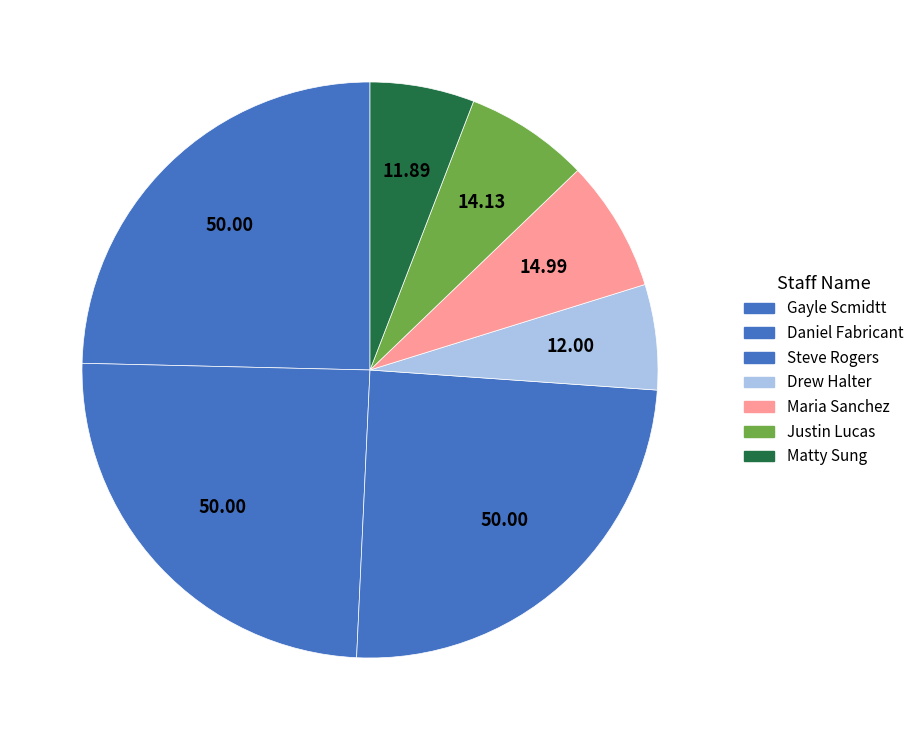

What is the smallest slice in the pie chart?

Matty Sung